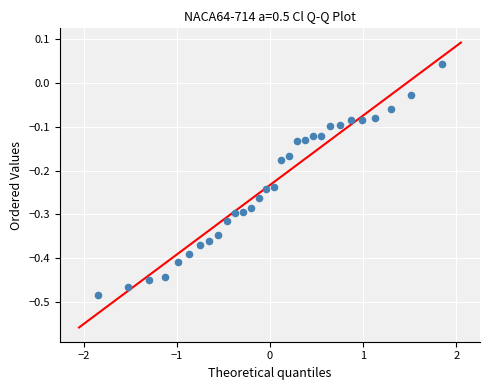

What is the range of X values (max minus min)?

3.7